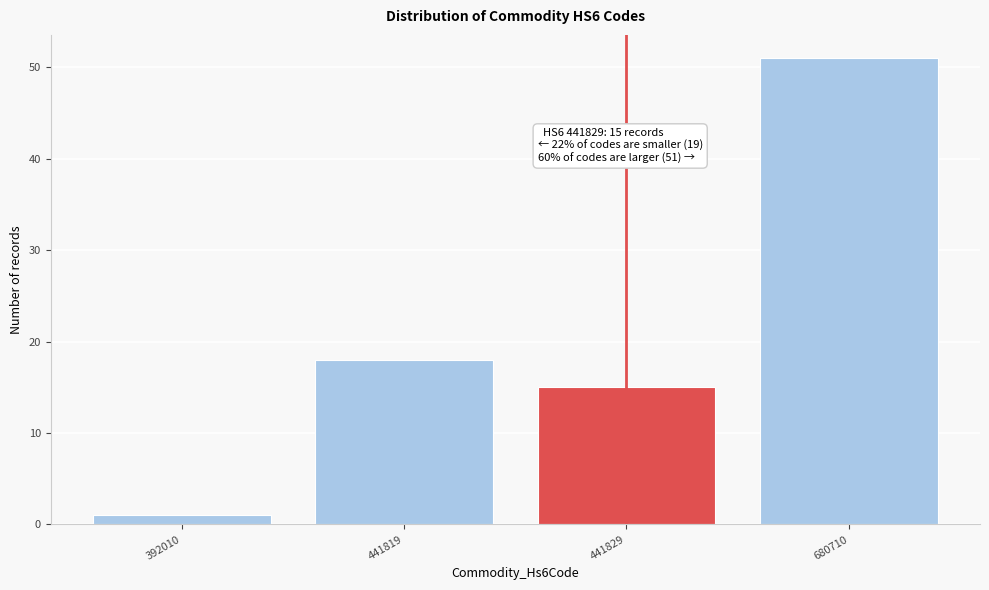

Reading left to right, extract all data points from this chart.

392010=1	441819=18	441829=15	680710=51